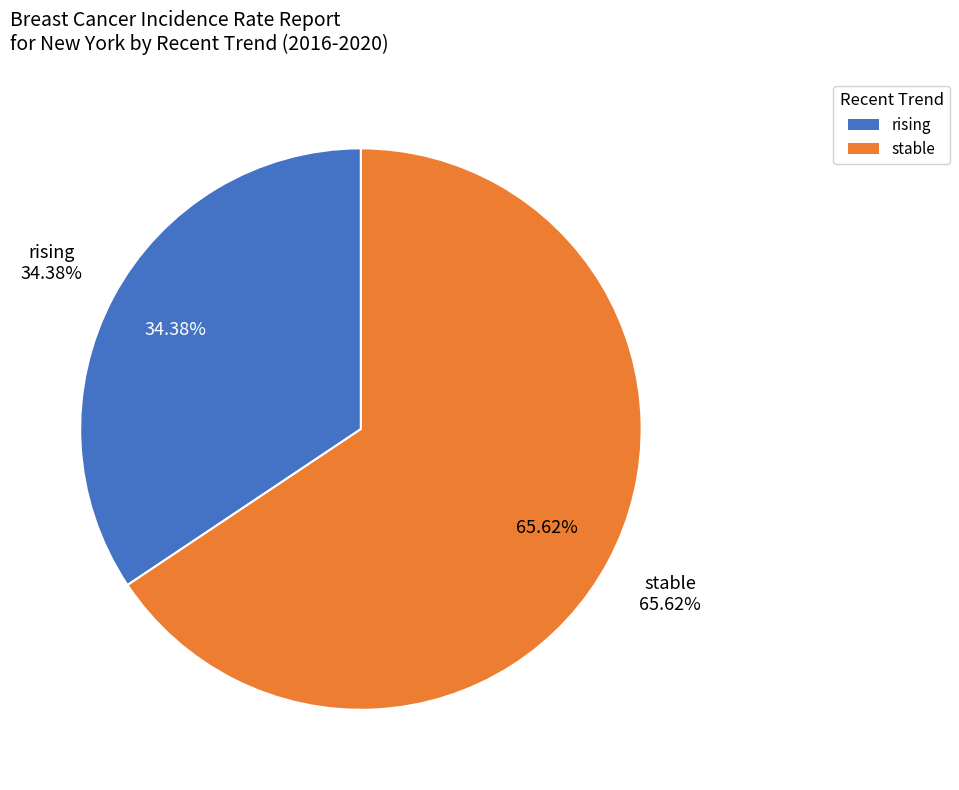

Between stable and rising, which is larger?

stable